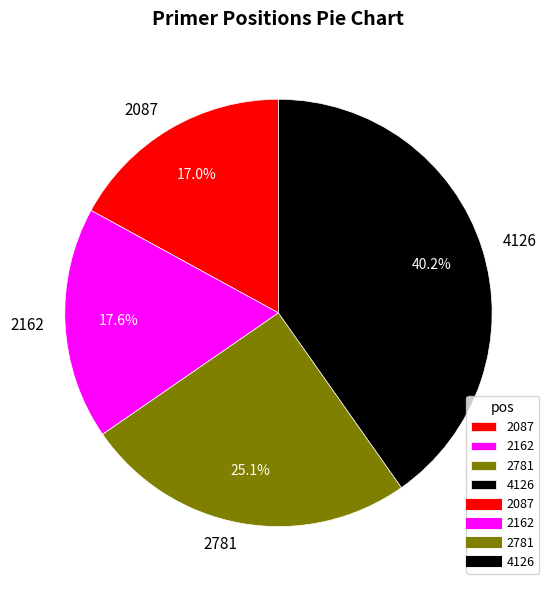

What is the smallest slice in the pie chart?

2087